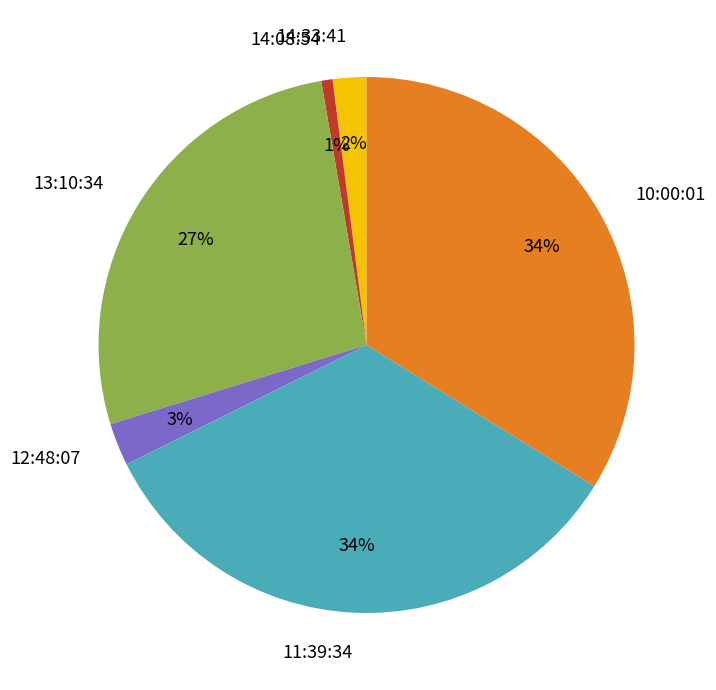

To the nearest percent, what is the difference between the largest and smallest slice percentages?

33%